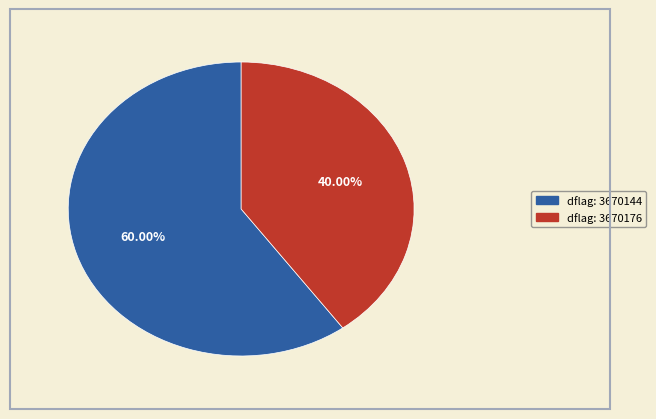

Is there any slice that represents more than half of the pie?

Yes